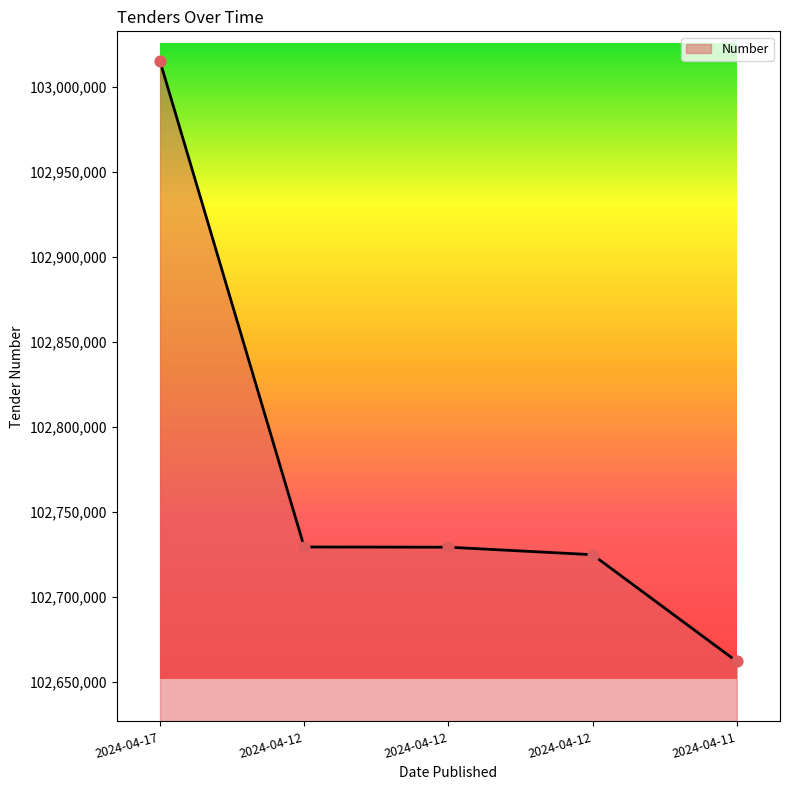

Between 2024-04-12 and 2024-04-12, which is larger?

2024-04-12